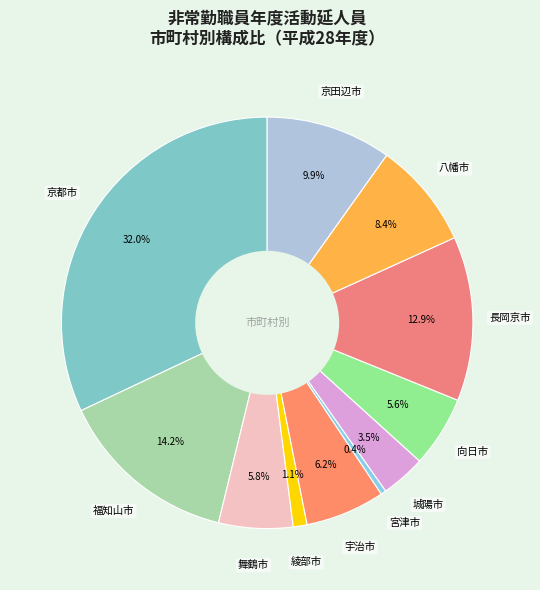

Count the number of slices in the pie.

11